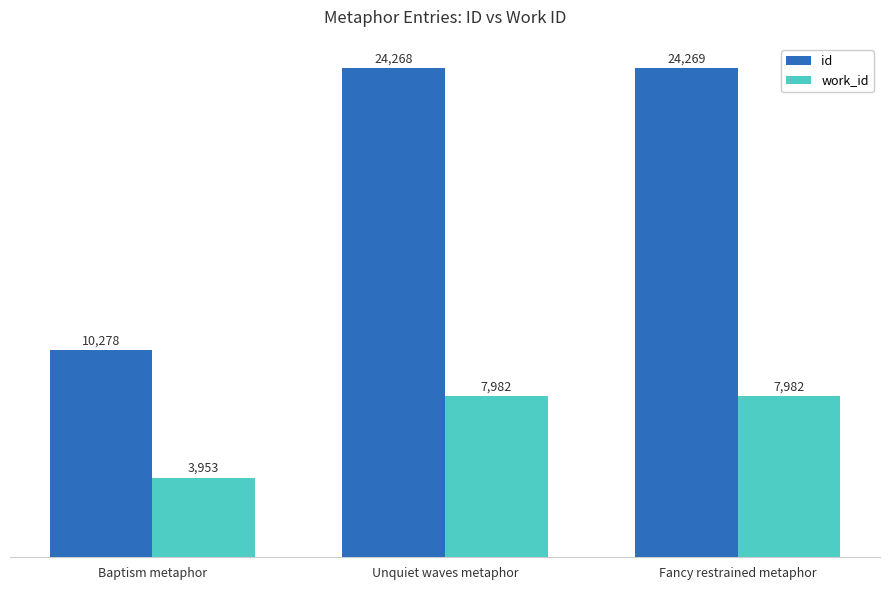

Is the value of id at Fancy restrained metaphor greater than the value of work_id at Unquiet waves metaphor?

Yes